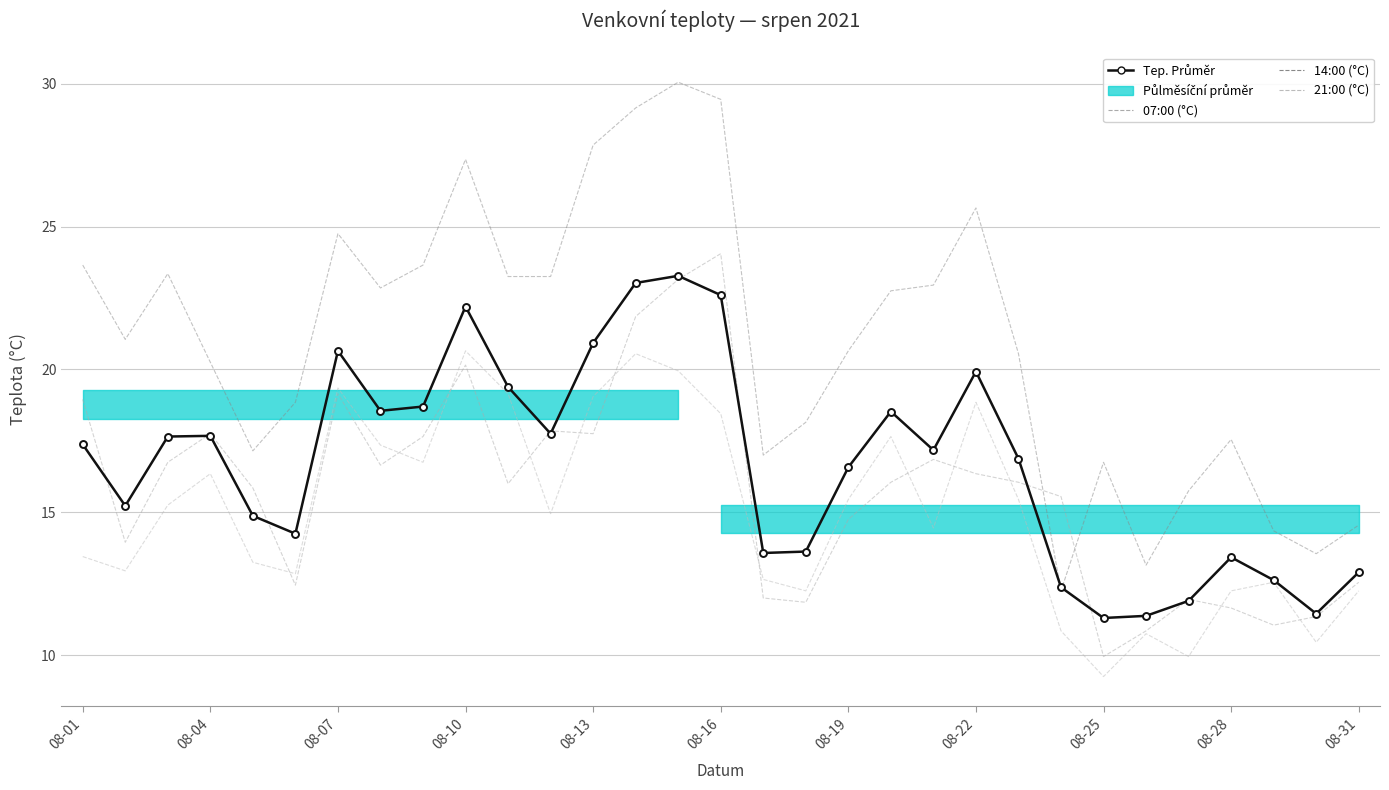

Which series has the widest spread of values?

14:00 (°C)